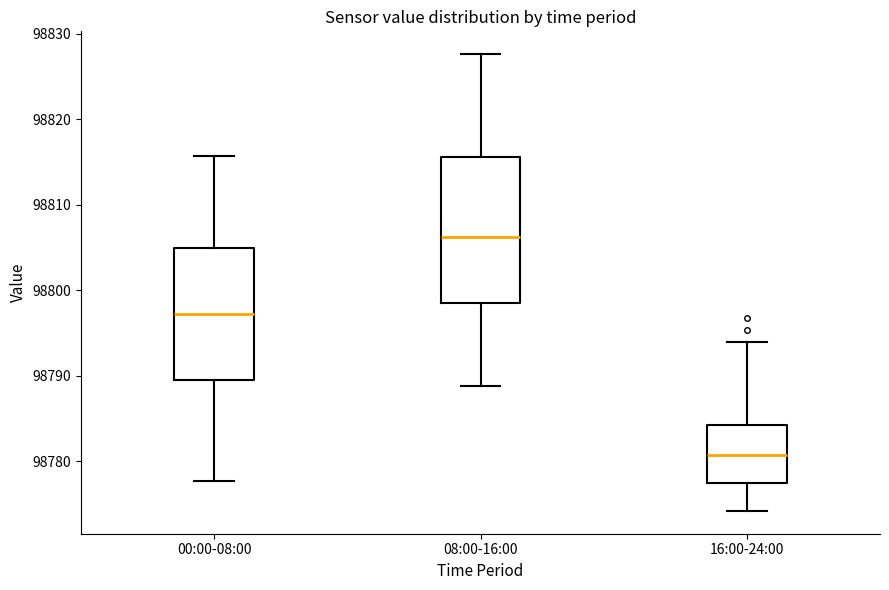

Reading left to right, transcribe this box plot: for each box, give where its median line is, the range the box spans, and where its two whiskers end, as read against the y-axis. The values are not printed on the chart, so give them approximately, as read against the axis.

00:00-08:00: median 98797, box 98789 to 98805, whiskers 98778 to 98816
08:00-16:00: median 98806, box 98799 to 98816, whiskers 98789 to 98828
16:00-24:00: median 98781, box 98777 to 98784, whiskers 98774 to 98794